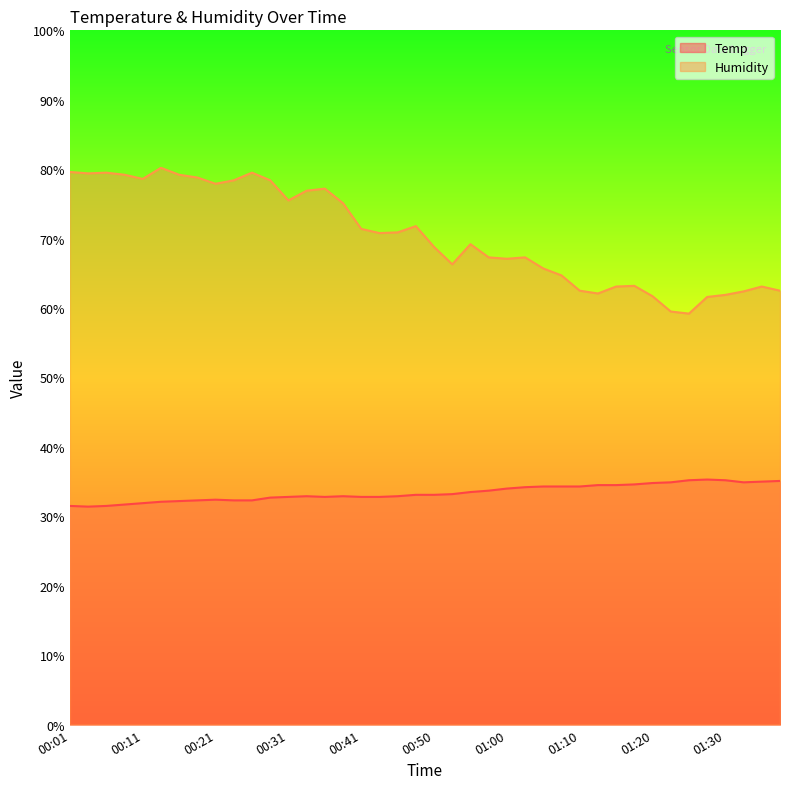

Reading left to right, extract all data points from this chart.

Temp: 31.5	31.4	31.5	31.7	31.9	32.1	32.2	32.3	32.4	32.3	32.3	32.7	32.8	32.9	32.8	32.9	32.8	32.8	32.9	33.1	33.1	33.2	33.5	33.7	34.0	34.2	34.3	34.3	34.3	34.5	34.5	34.6	34.8	34.9	35.2	35.3	35.2	34.9	35.0	35.1
Humidity: 79.6	79.4	79.5	79.2	78.6	80.2	79.2	78.8	77.9	78.4	79.5	78.4	75.5	76.9	77.2	75.1	71.4	70.8	70.9	71.8	68.8	66.3	69.2	67.3	67.1	67.3	65.7	64.7	62.5	62.1	63.1	63.2	61.7	59.5	59.2	61.6	61.9	62.4	63.1	62.5